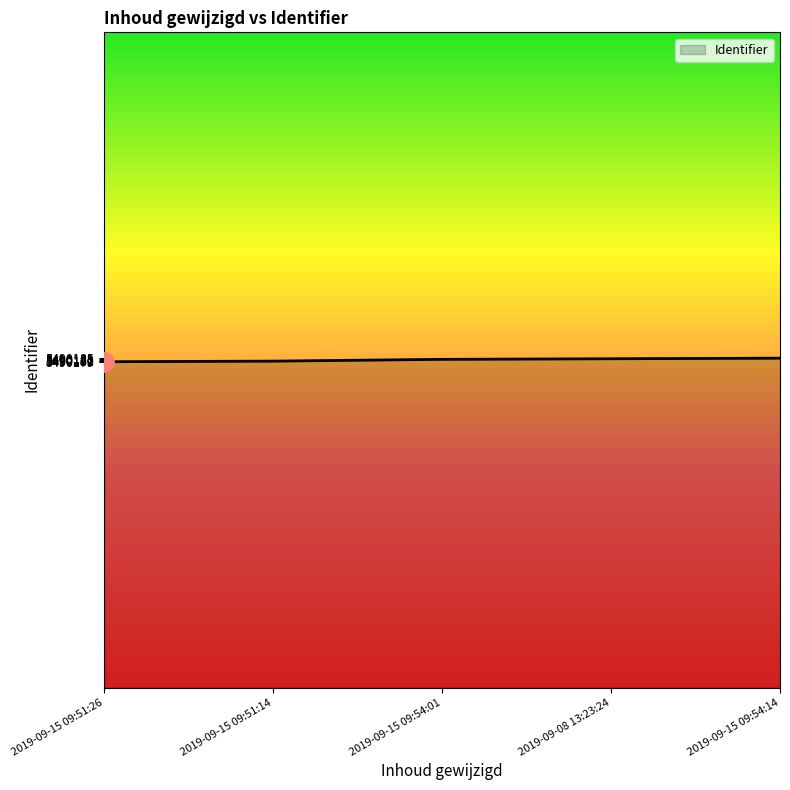

How many lines are shown in the chart?

1